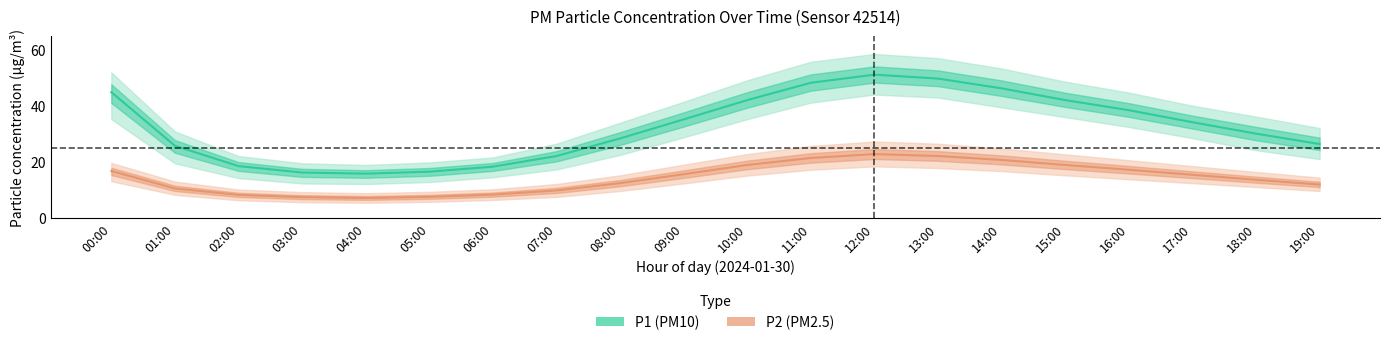

What is the value of the P2_lower point at the 4th from the left?

5.6